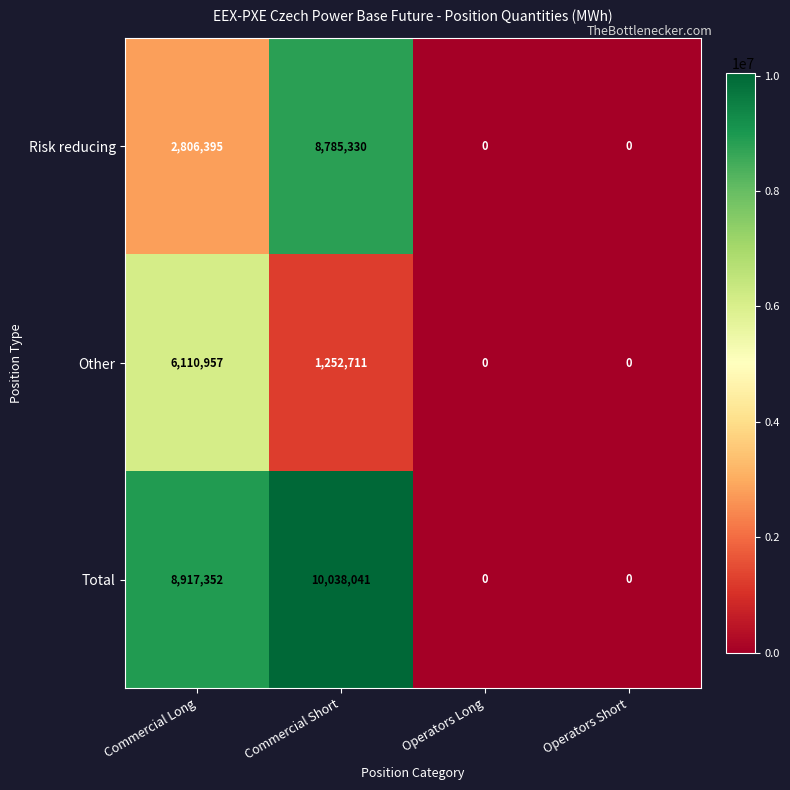

What is the difference between the maximum and second lowest values in the Total series?

10038041